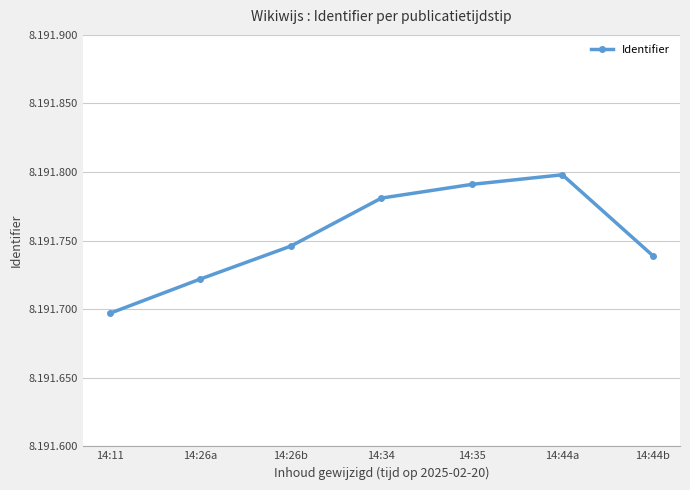

Does the chart have visible grid lines?

Yes